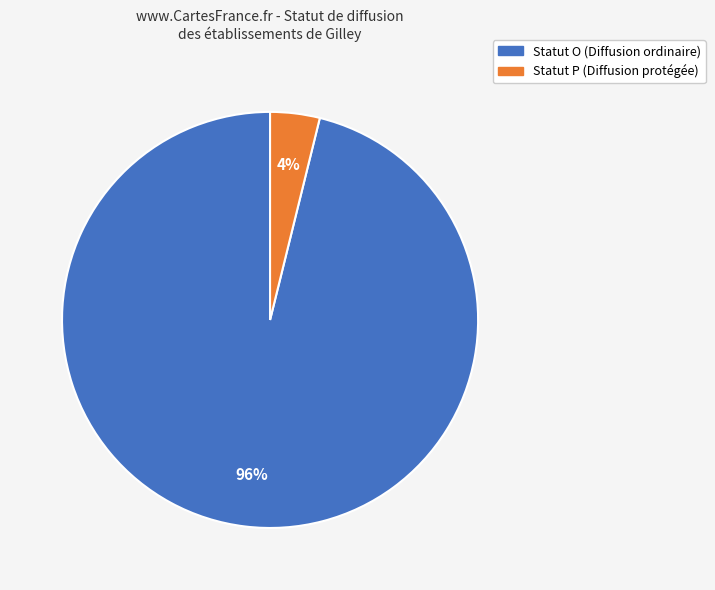

Is there any slice that represents more than half of the pie?

Yes